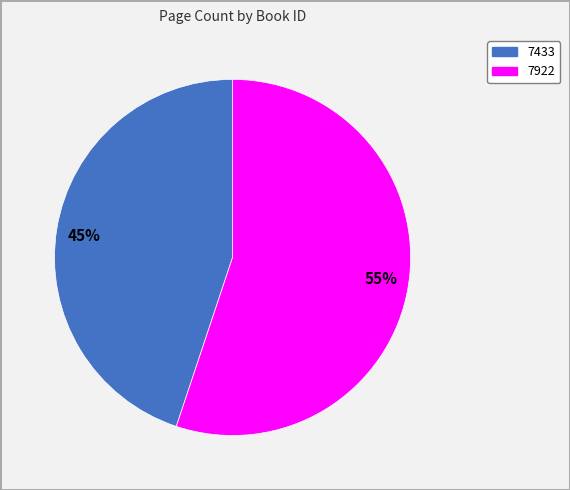

Which category has the smallest portion of the pie?

45%